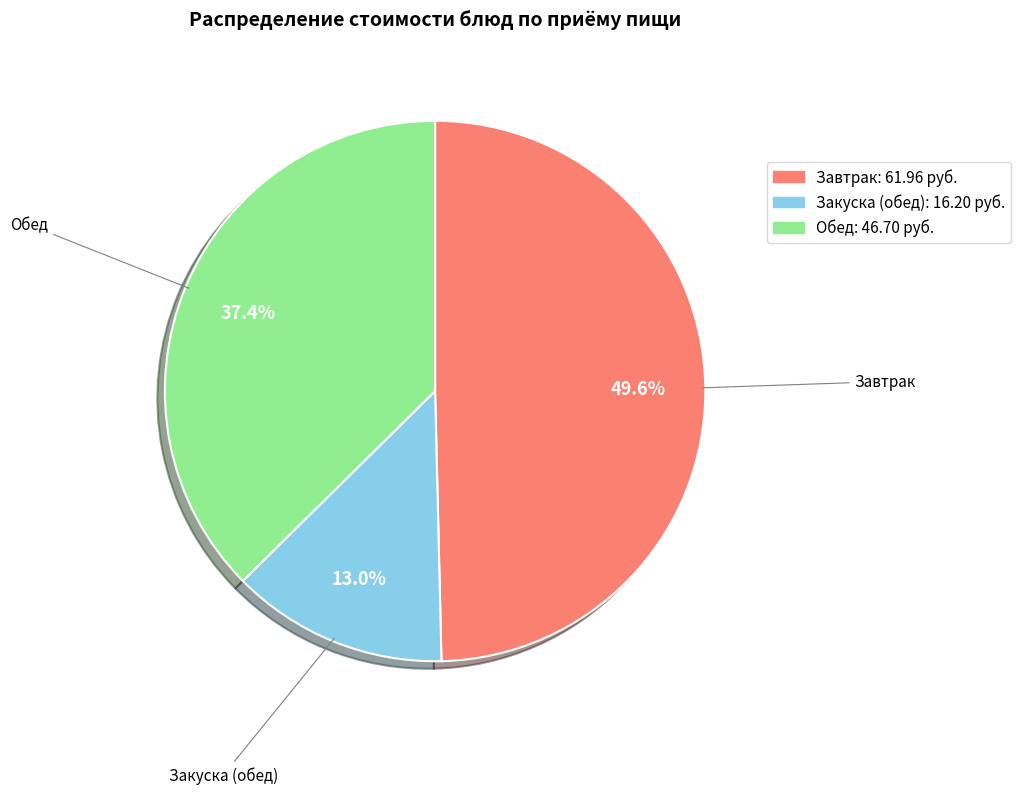

Does any single category account for the majority?

No